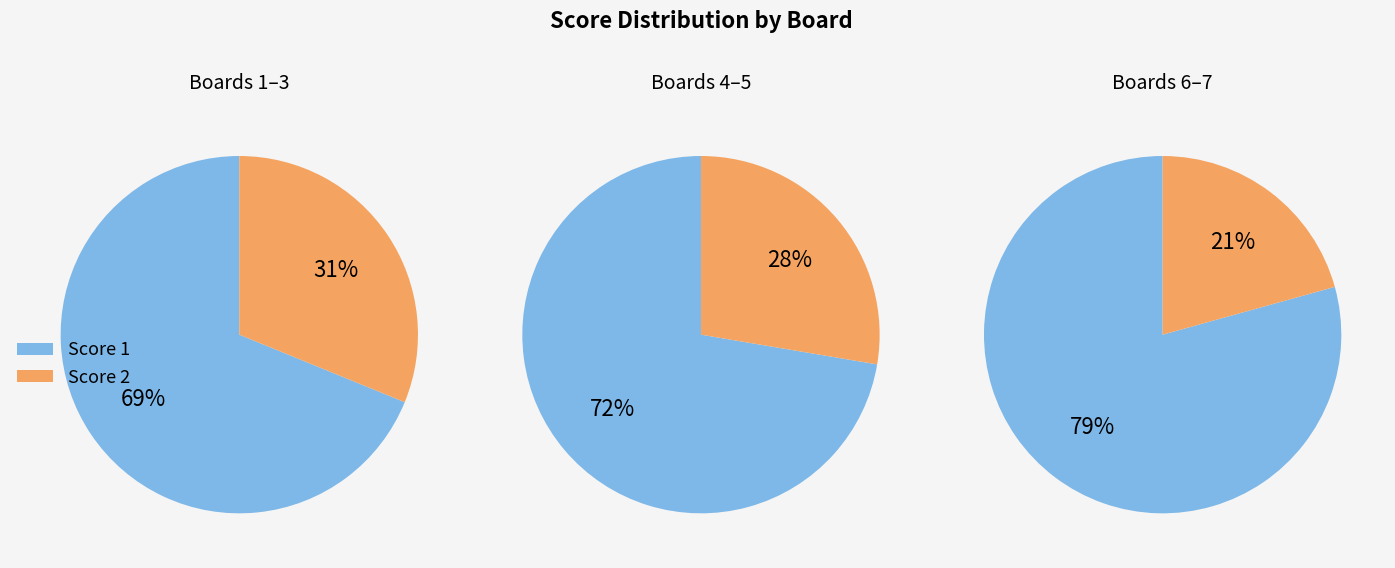

Between 3 and 7, which series saw the biggest shift?

Score 2